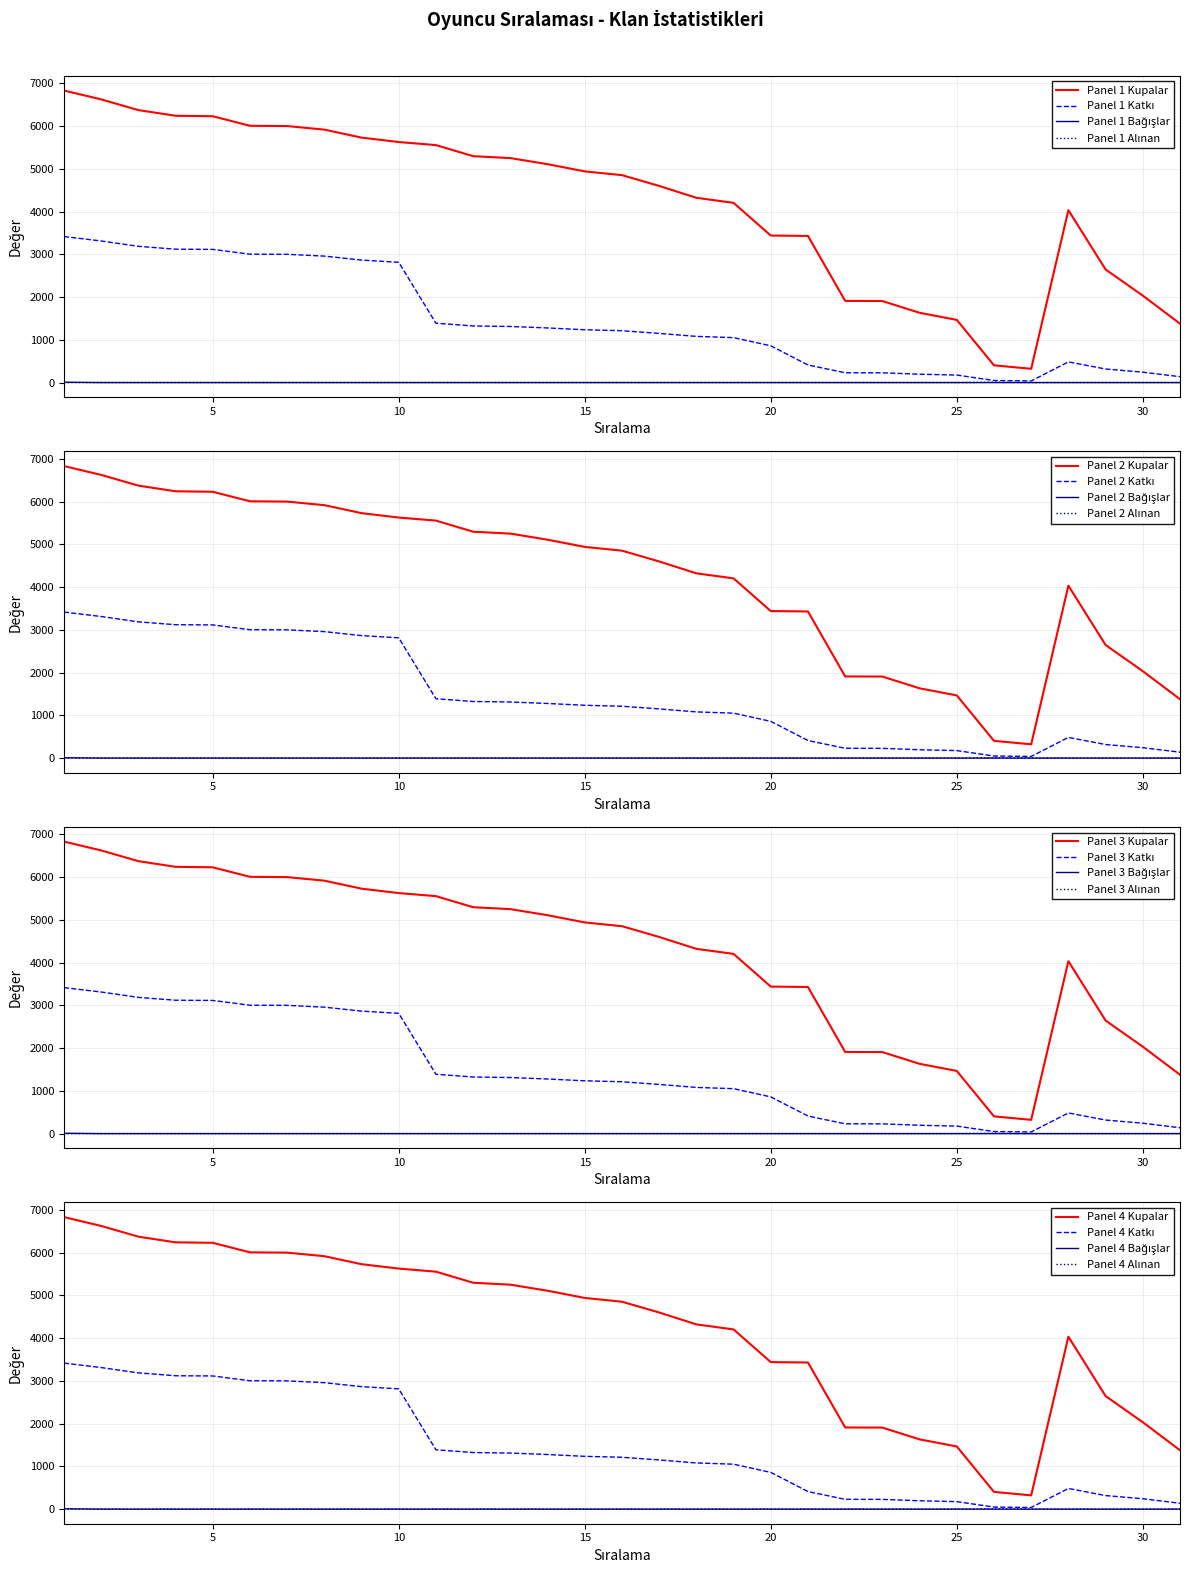

How many lines are shown in the chart?

4